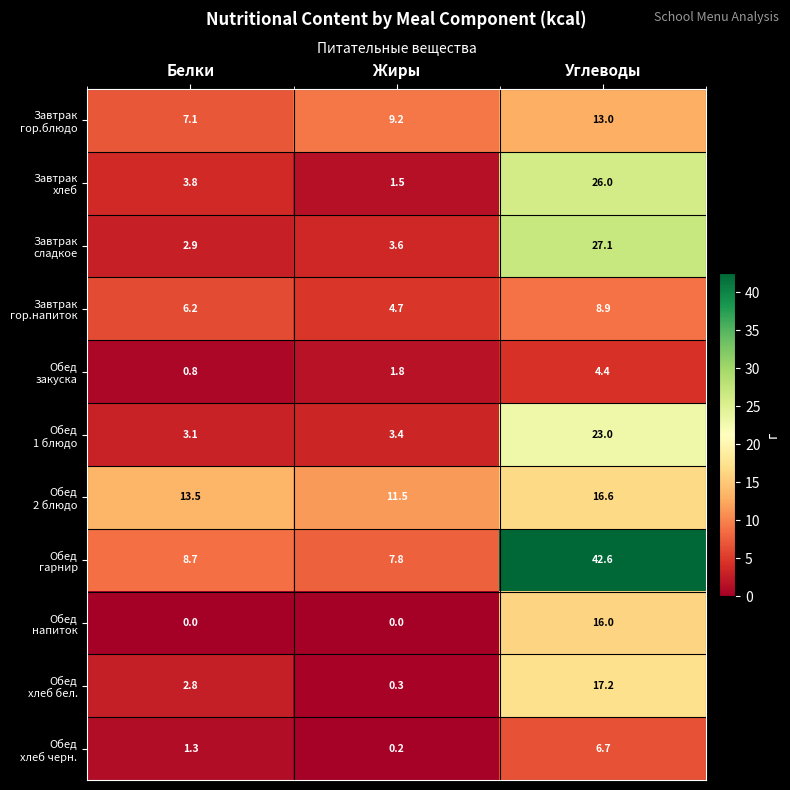

What is the spread (max minus min) of values at Жиры?

11.5